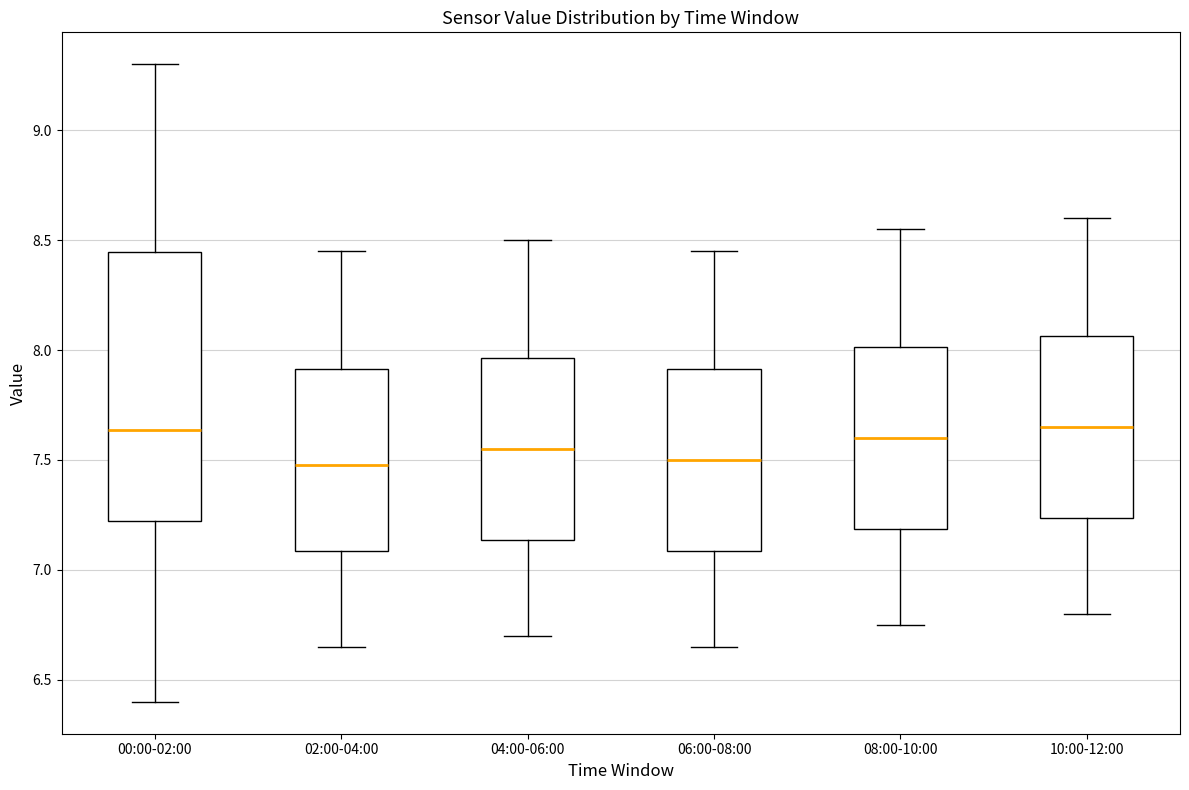

Reading left to right, read every box against the y-axis: the position of its median line, the range the box covers, and the ends of its whiskers. The values are not printed on the chart, so give them approximately, as read against the axis.

00:00-02:00: median 7.65, box 7.20 to 8.45, whiskers 6.40 to 9.30
02:00-04:00: median 7.50, box 7.10 to 7.90, whiskers 6.65 to 8.45
04:00-06:00: median 7.55, box 7.15 to 7.95, whiskers 6.70 to 8.50
06:00-08:00: median 7.50, box 7.10 to 7.90, whiskers 6.65 to 8.45
08:00-10:00: median 7.60, box 7.20 to 8.00, whiskers 6.75 to 8.55
10:00-12:00: median 7.65, box 7.25 to 8.05, whiskers 6.80 to 8.60